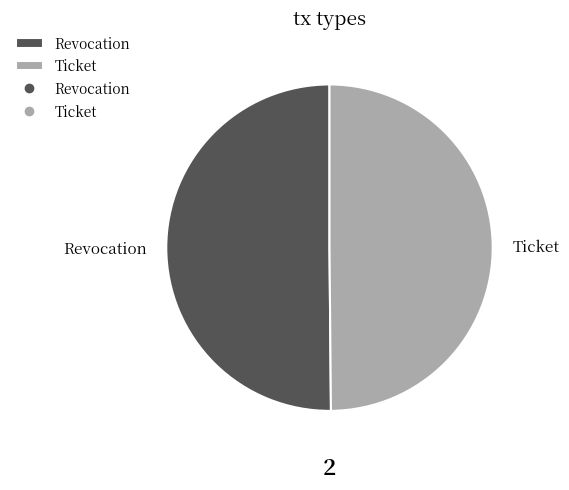

The Ticket slice represents 43% of the pie. True or false?

False